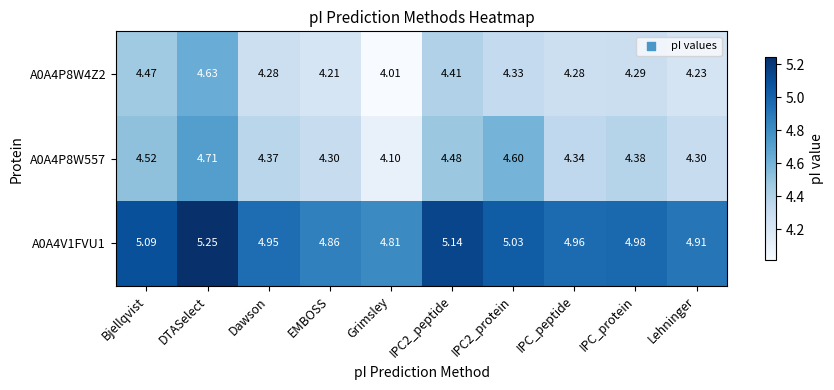

At which category does the chart reach its minimum across all series?

Grimsley